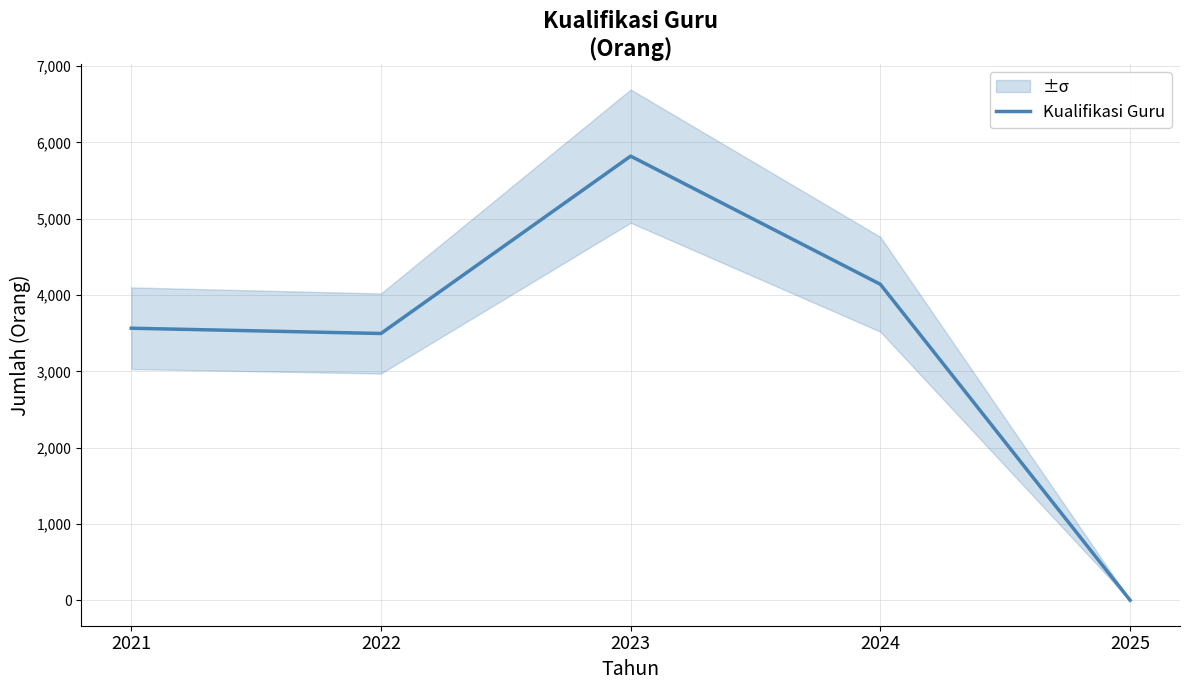

Reading left to right, what are all the values shown in this chart?

2021=3565	2022=3496	2023=5821	2024=4141	2025=0